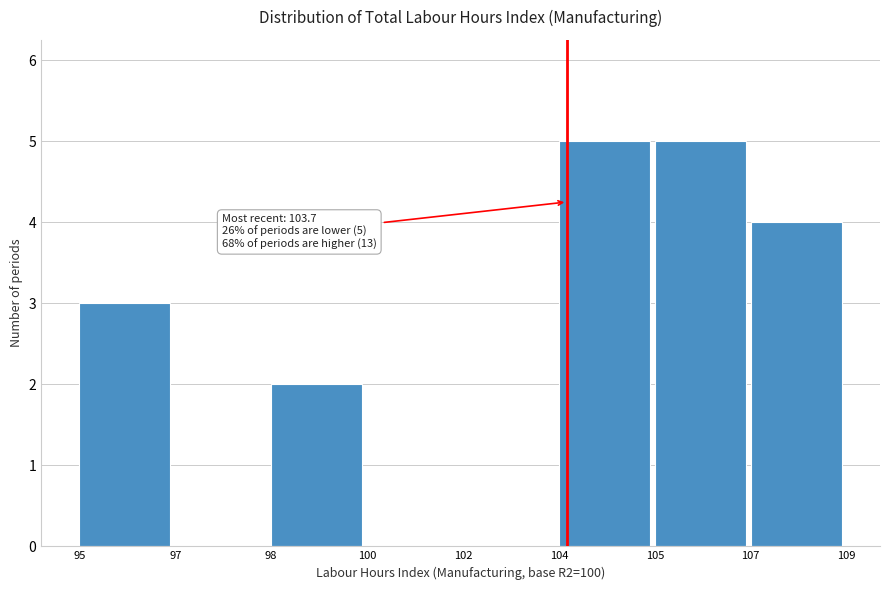

Reading left to right, what are all the values shown in this chart?

95=3	97=0	98=2	100=0	102=0	104=5	105=5	107=4